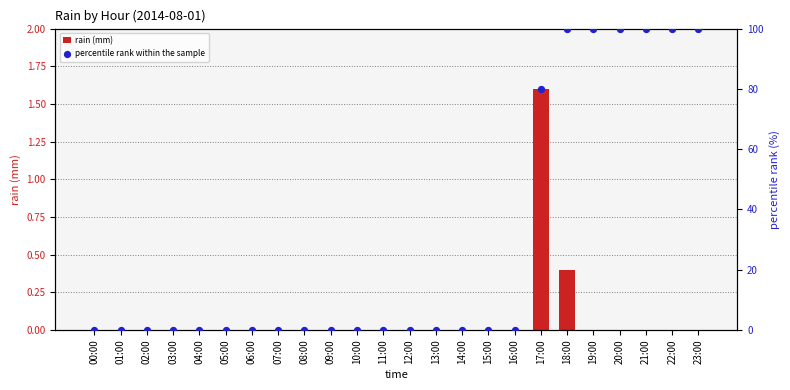

Is the value of percentile rank within the sample at 03:00 greater than the value of rain (mm) at 13:00?

No